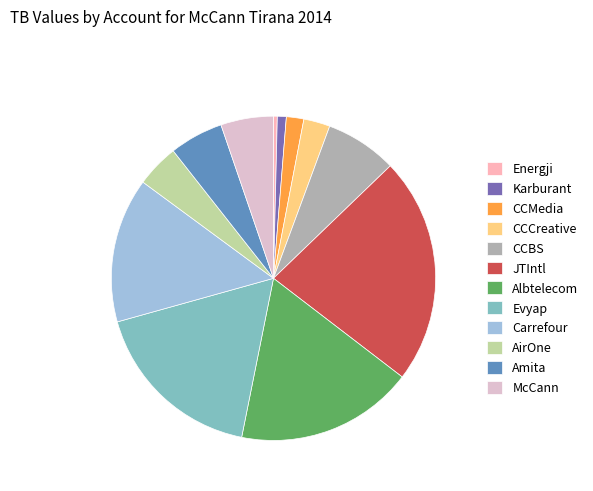

What is the ratio of the value at CCCreative to the value at CCBS?

0.4